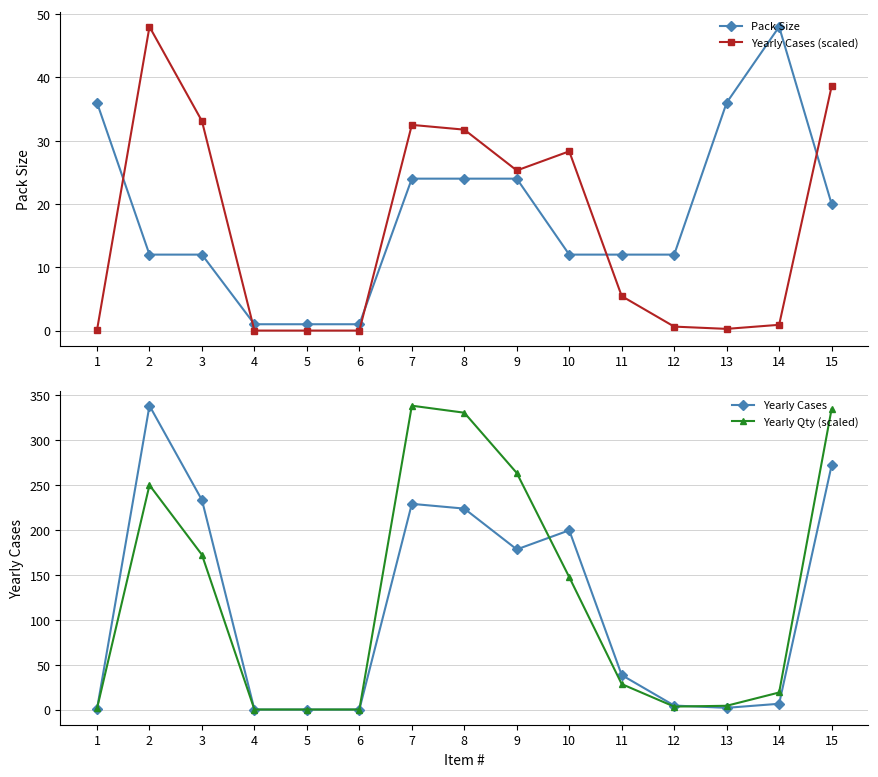

Reading left to right, extract all data points from this chart.

Pack Size: 36.0	12.0	12.0	1.0	1.0	1.0	24.0	24.0	24.0	12.0	12.0	12.0	36.0	48.0	20.0
Yearly Cases (scaled): 0.1	48.0	33.1	0.0	0.0	0.0	32.5	31.7	25.3	28.3	5.4	0.6	0.3	0.9	38.6
Yearly Cases: 0.5	338.2	233.2	0.0	0.0	0.0	228.9	223.6	178.2	199.5	38.3	4.4	1.9	6.4	271.8
Yearly Qty (scaled): 1.2	249.8	172.2	0.0	0.0	0.0	338.2	330.3	263.3	147.4	28.3	3.3	4.2	19.0	334.5